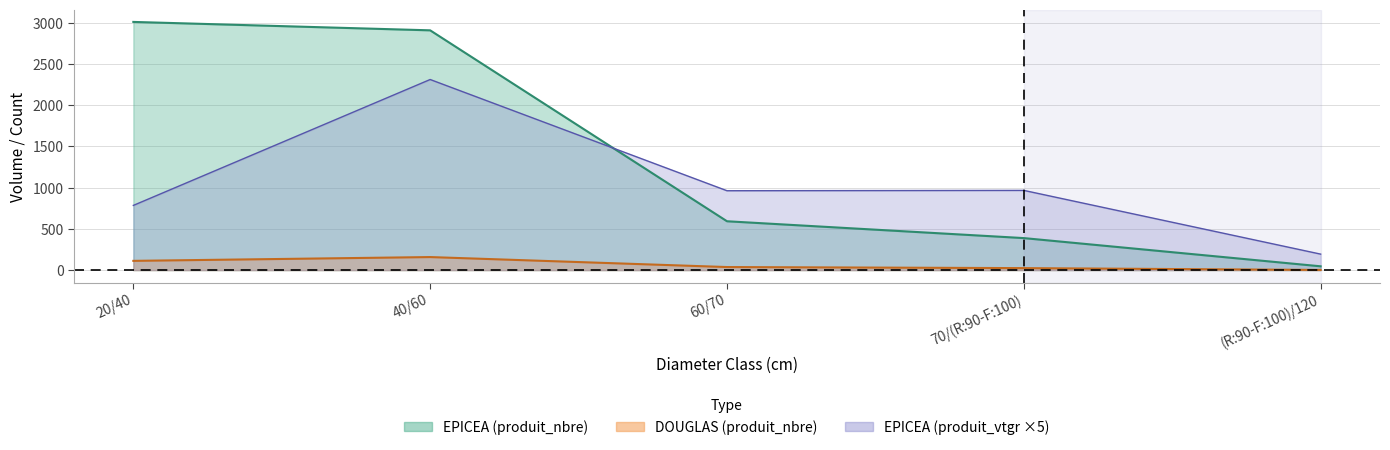

In DOUGLAS_produit_nbre, how many points are higher than both neighbors (excluding endpoints)?

1